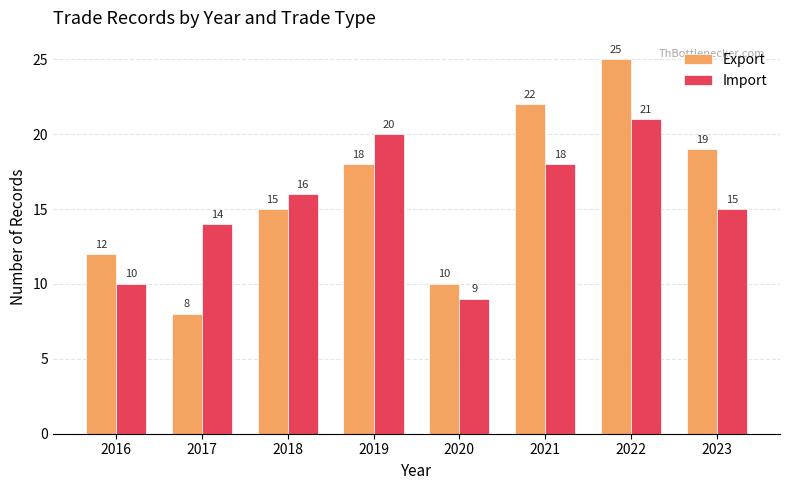

How many groups of bars are there?

8